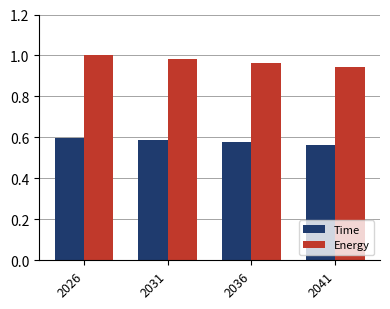

Does the chart contain any negative values?

No